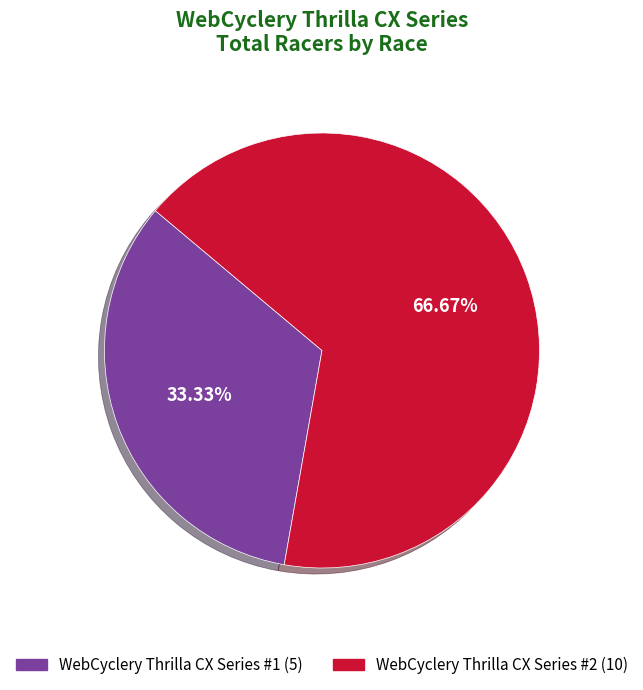

True or false: WebCyclery Thrilla CX Series #1 accounts for 40% of the total.

False